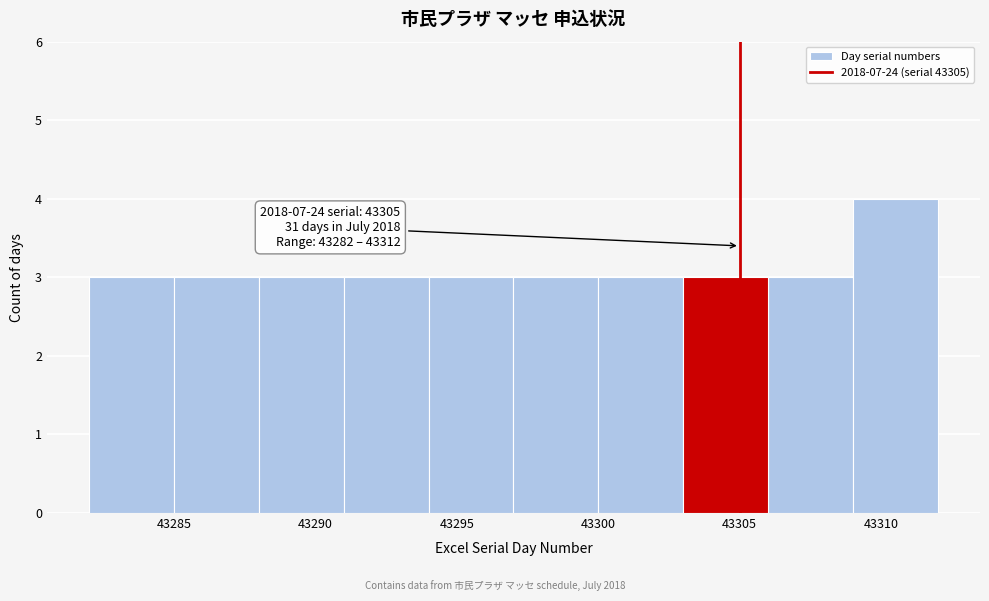

Which range on the x-axis has the tallest bar?

43309 to 43312